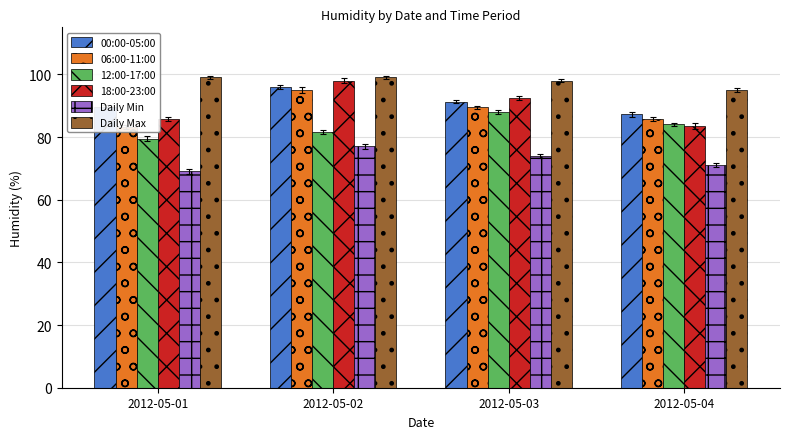

At which label does 06:00-11:00 reach its peak?

2012-05-02